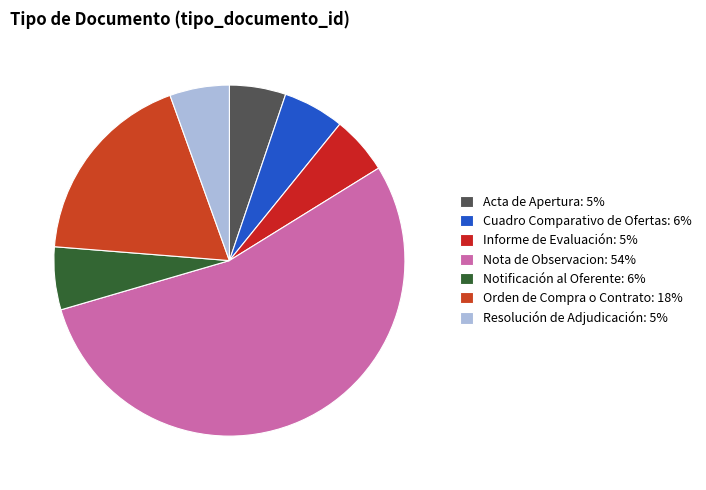

Count the number of slices in the pie.

7